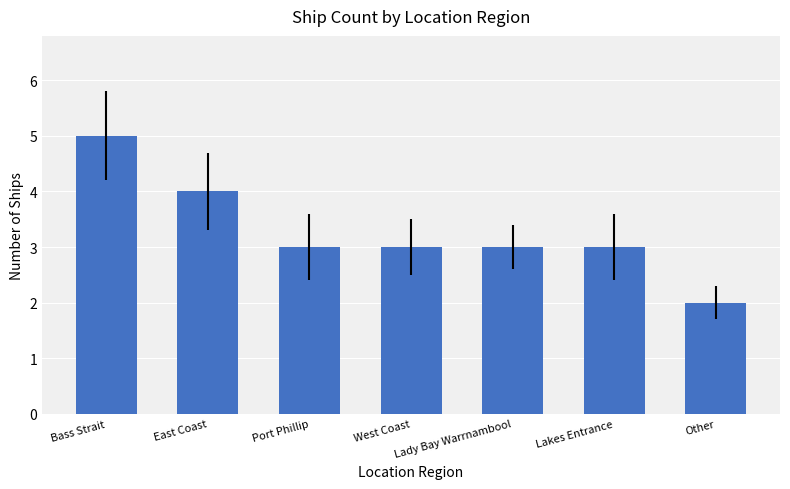

At which label does the data first exceed 3?

Bass Strait